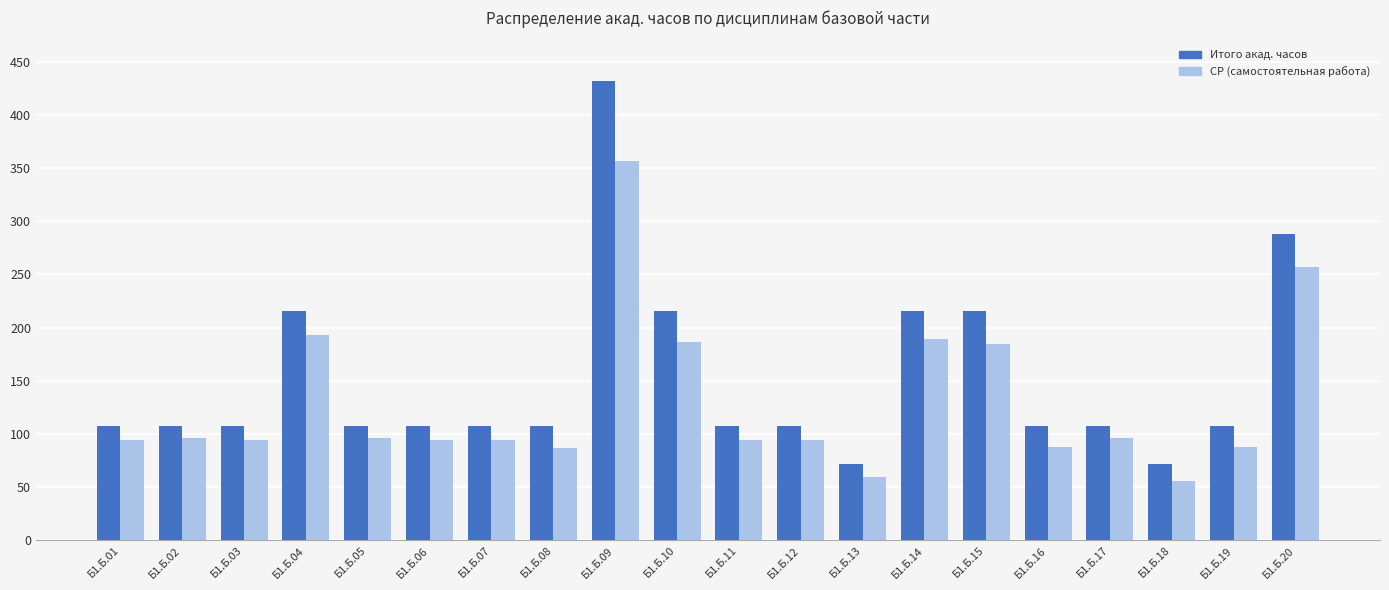

Count the number of data series in this chart.

2